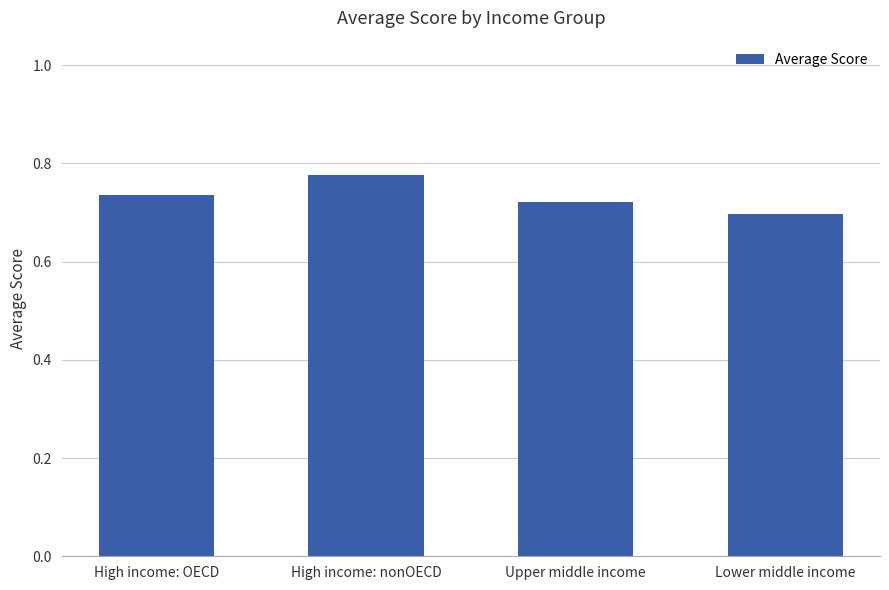

Is it true that the value at High income: OECD is 0.7?

True